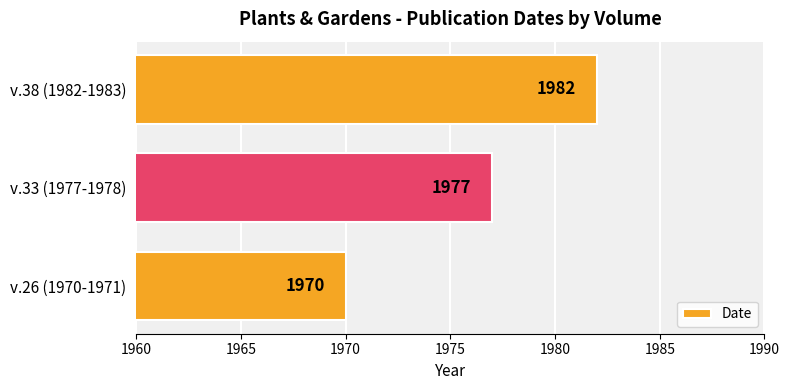

How many values are between 1970 and 1982?

3